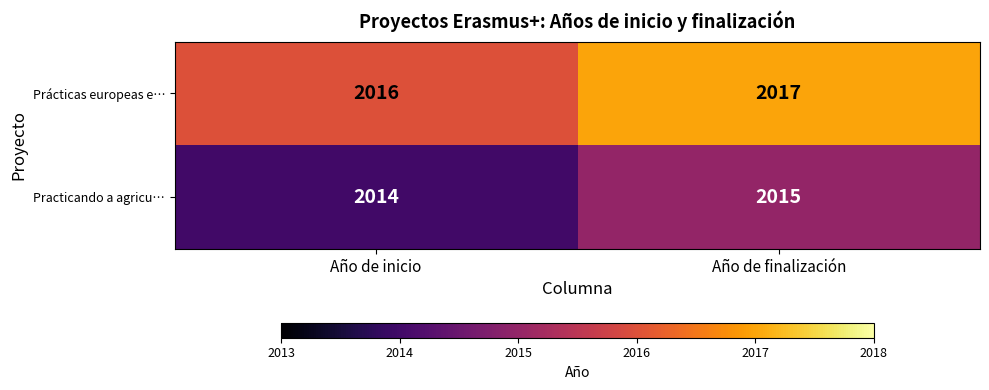

What is the approximate value of Practicando a agricu… at Año de inicio?

2014